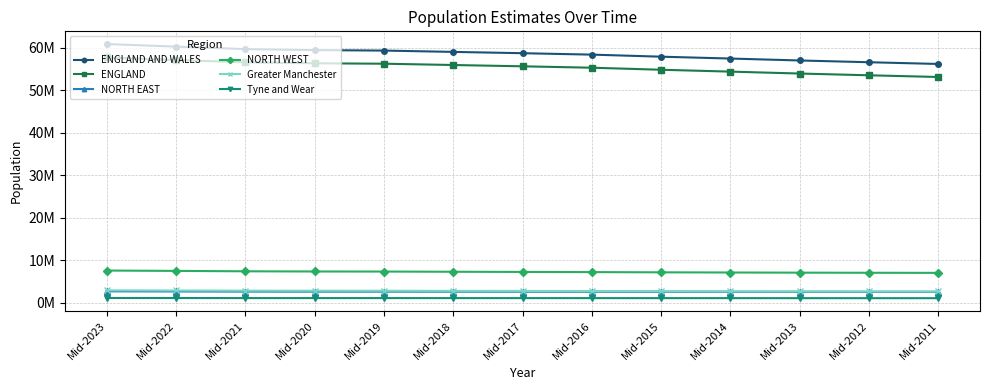

True or false: NORTH EAST and Tyne and Wear intersect in this chart.

False